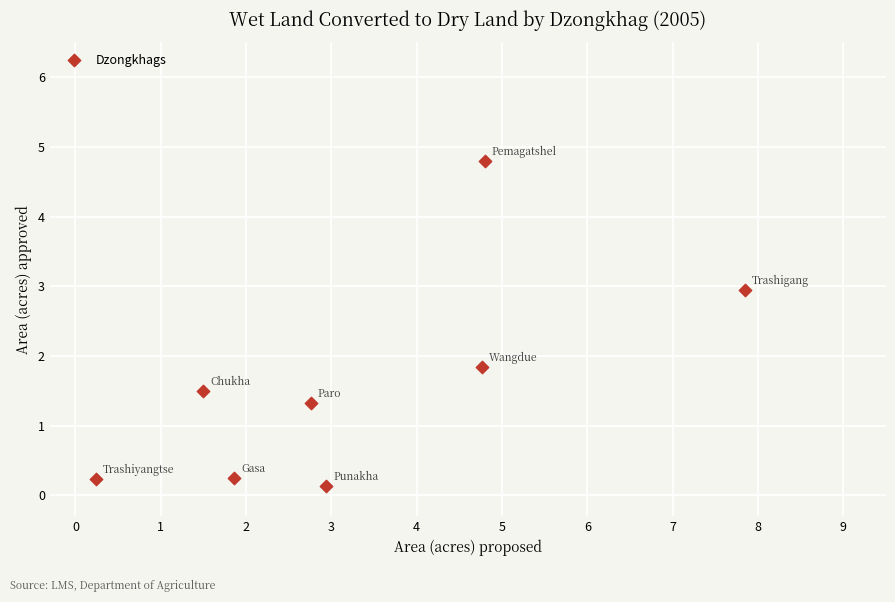

What is the range of Y values (max minus min)?

4.7